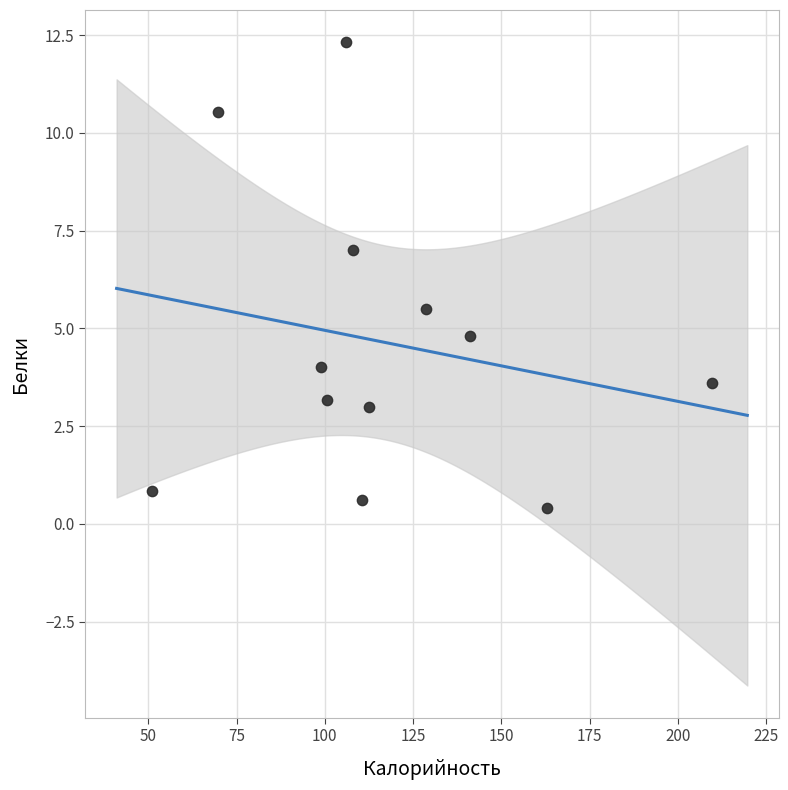

What Y value in the scatter plot is closest to 6?

5.5